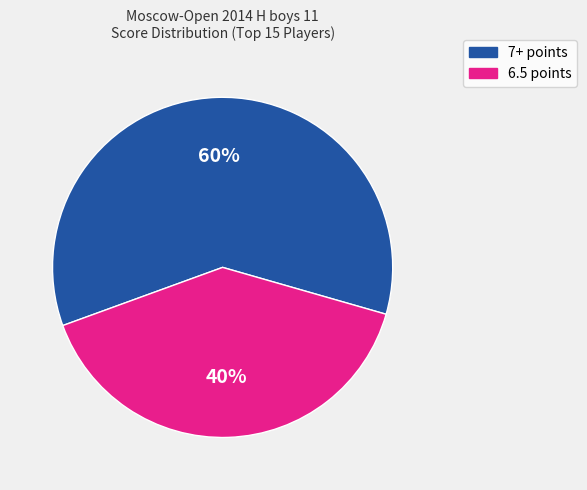

Is there any slice that represents more than half of the pie?

Yes